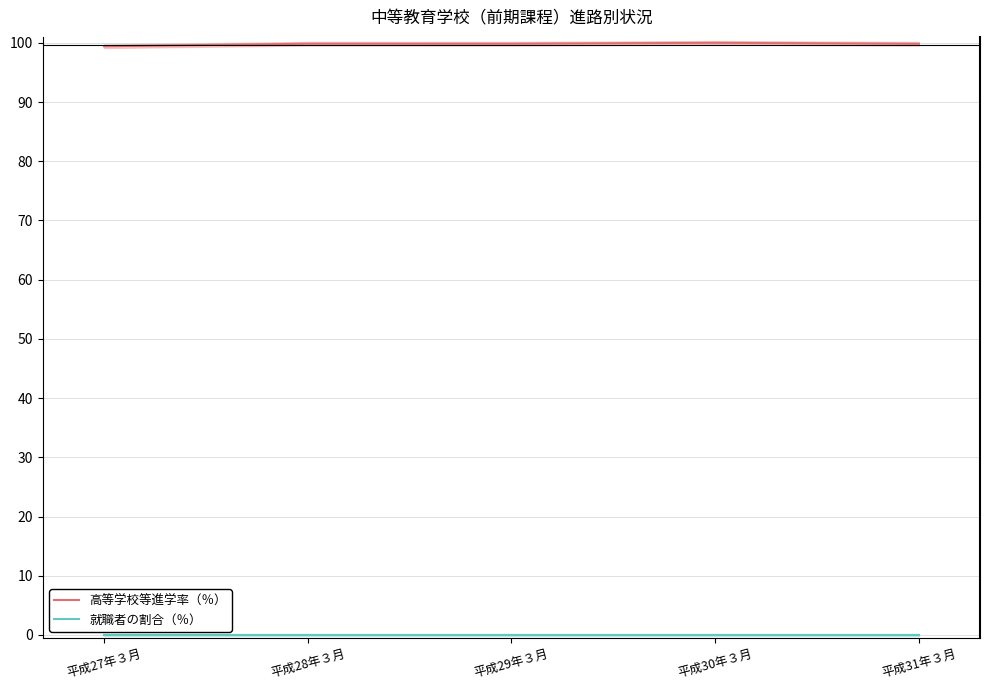

Which has a higher value, 平成27年３月 or 平成28年３月?

平成28年３月